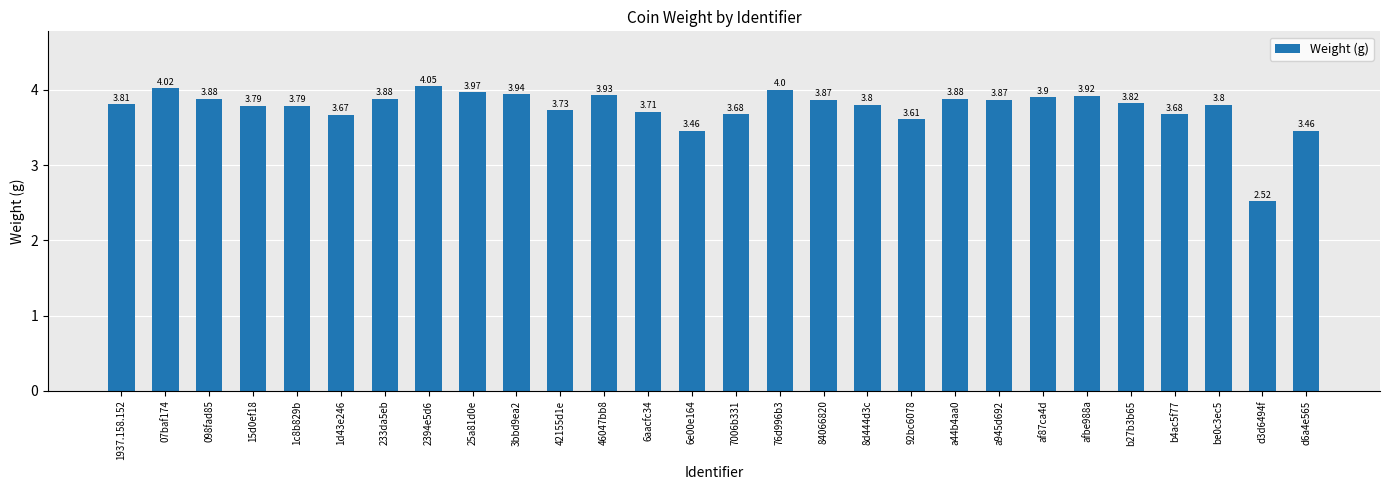

True or false: the data shows 6.0 at 42155d1e.

False